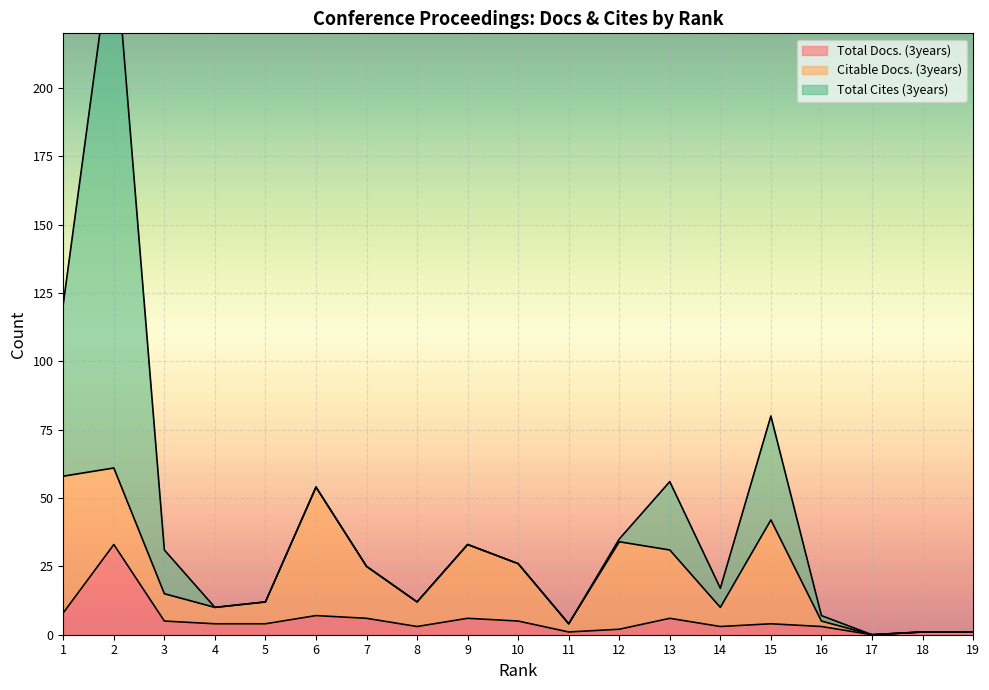

At which label does Citable Docs. (3years) reach its peak?

1